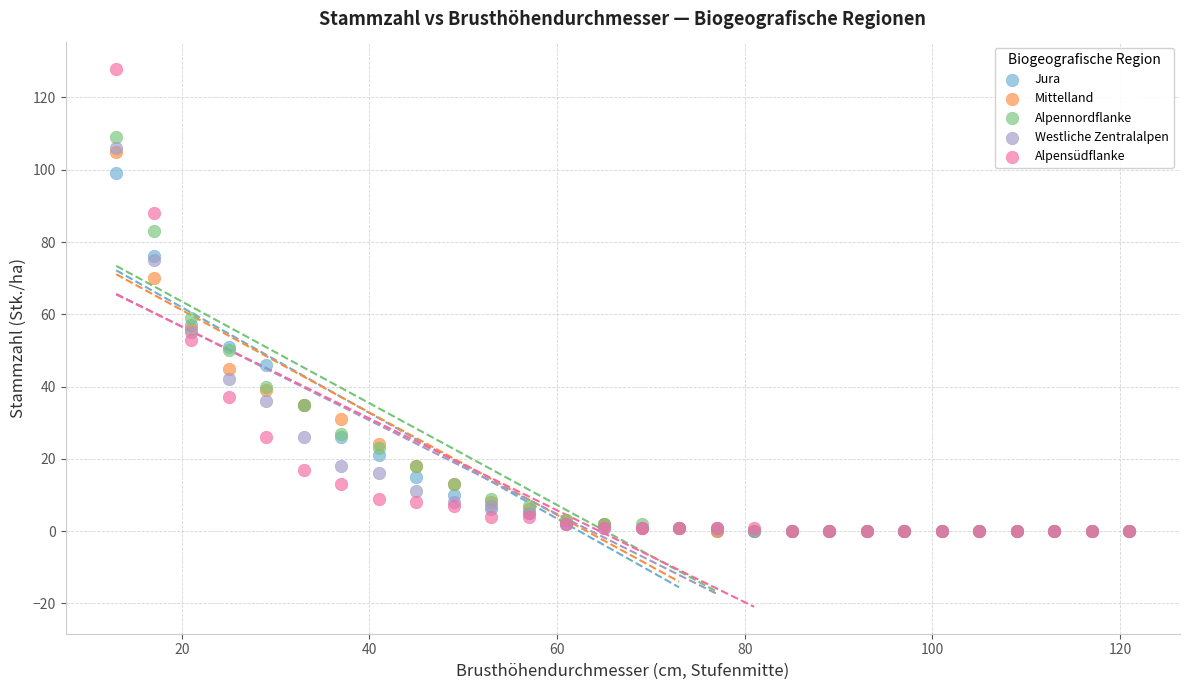

What are all the series names shown in the legend?

Jura, Mittelland, Alpennordflanke, Westliche Zentralalpen, Alpensüdflanke